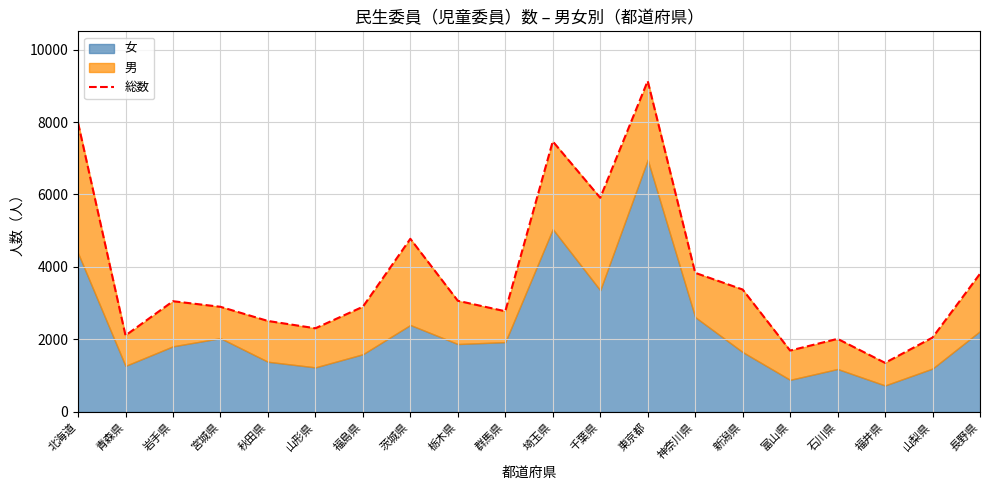

Reading left to right, extract all data points from this chart.

北海道=7977	青森県=2109	岩手県=3054	宮城県=2900	秋田県=2509	山形県=2307	福島県=2901	茨城県=4777	栃木県=3066	群馬県=2777	埼玉県=7467	千葉県=5909	東京都=9134	神奈川県=3838	新潟県=3377	富山県=1692	石川県=2015	福井県=1353	山梨県=2051	長野県=3812